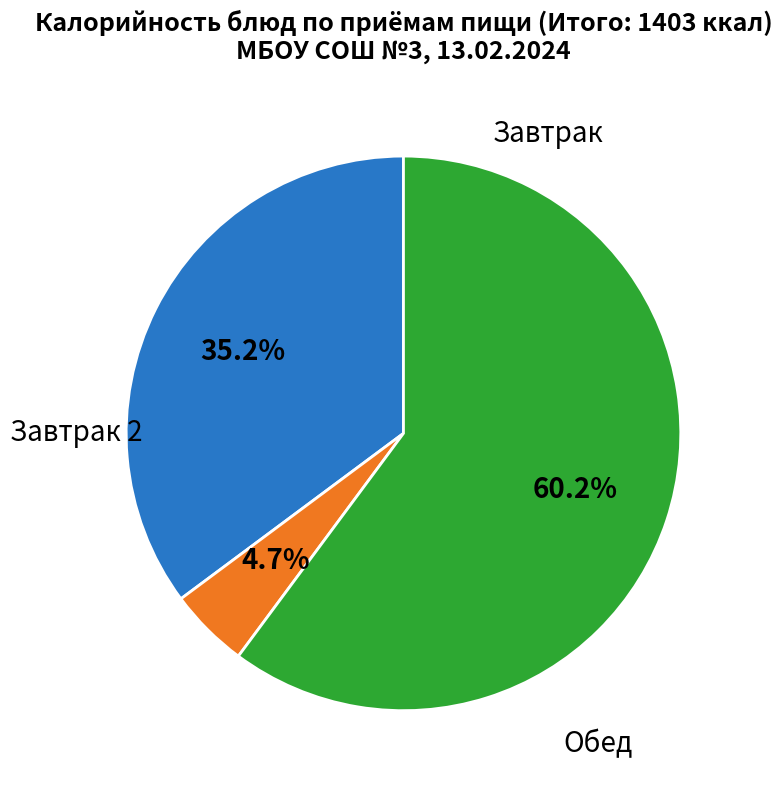

Does any single category account for the majority?

Yes